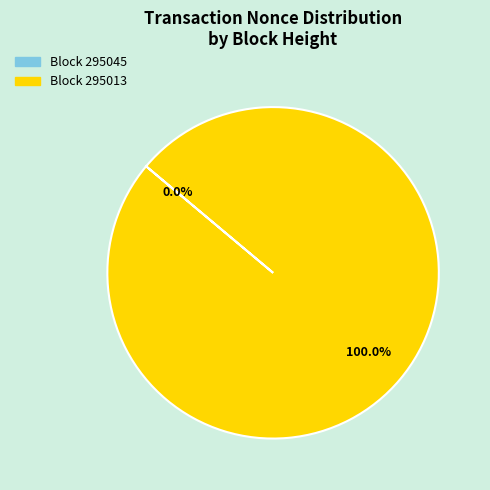

Rank the categories by value from highest to lowest.

295013, 295045